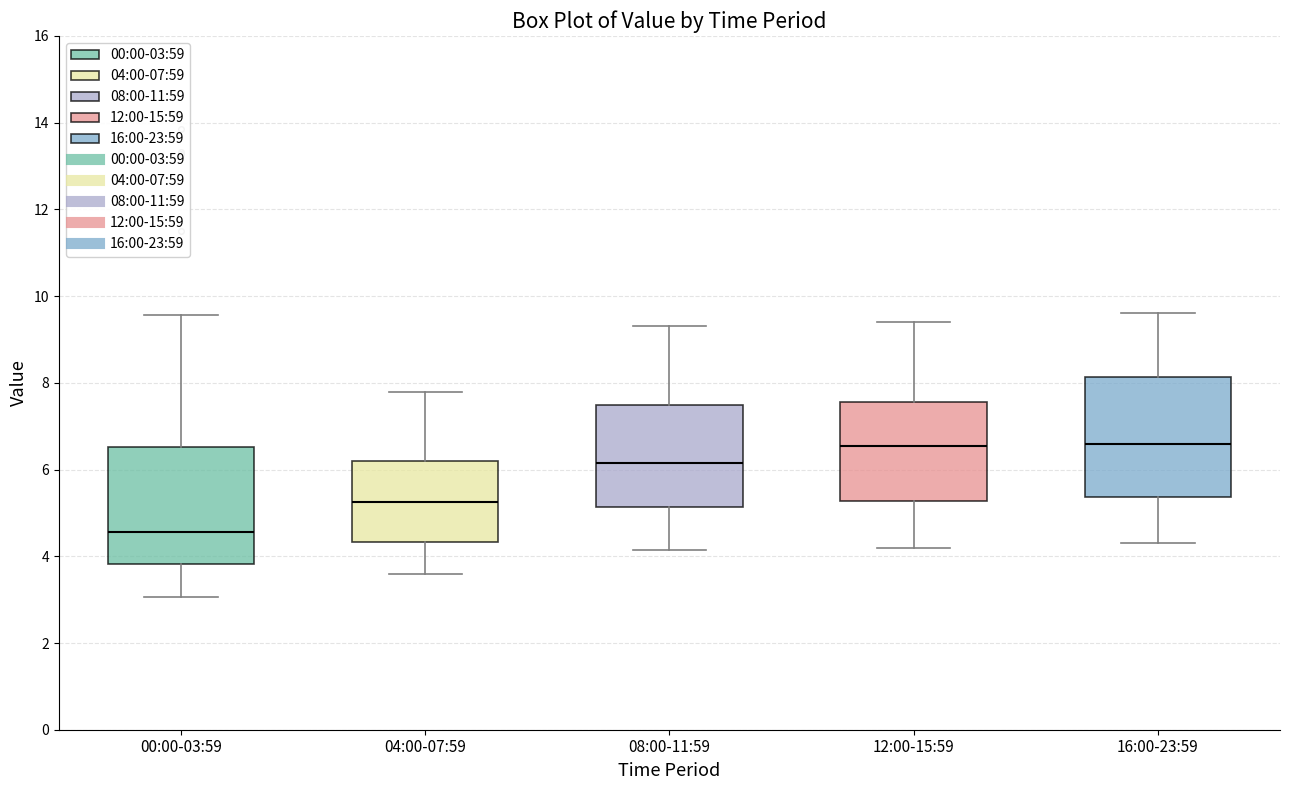

Reading left to right, transcribe this box plot: for each box, give where its median line is, the range the box spans, and where its two whiskers end, as read against the y-axis. The values are not printed on the chart, so give them approximately, as read against the axis.

00:00-03:59: median 4.6, box 3.8 to 6.6, whiskers 3.0 to 9.6
04:00-07:59: median 5.2, box 4.4 to 6.2, whiskers 3.6 to 7.8
08:00-11:59: median 6.2, box 5.2 to 7.4, whiskers 4.2 to 9.4
12:00-15:59: median 6.6, box 5.2 to 7.6, whiskers 4.2 to 9.4
16:00-23:59: median 6.6, box 5.4 to 8.2, whiskers 4.4 to 9.6